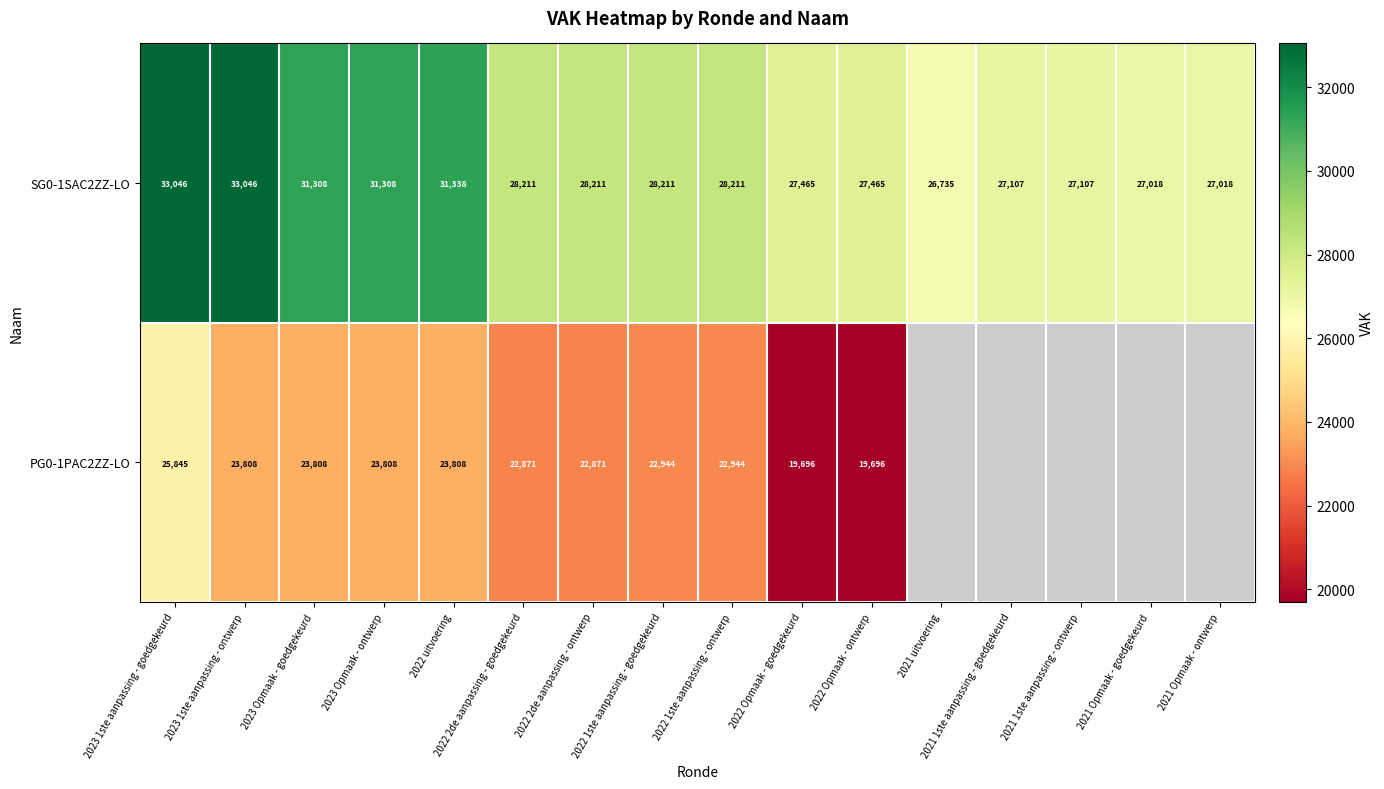

Between 2023 Opmaak - goedgekeurd and 2022 2de aanpassing - ontwerp, which is larger?

2023 Opmaak - goedgekeurd